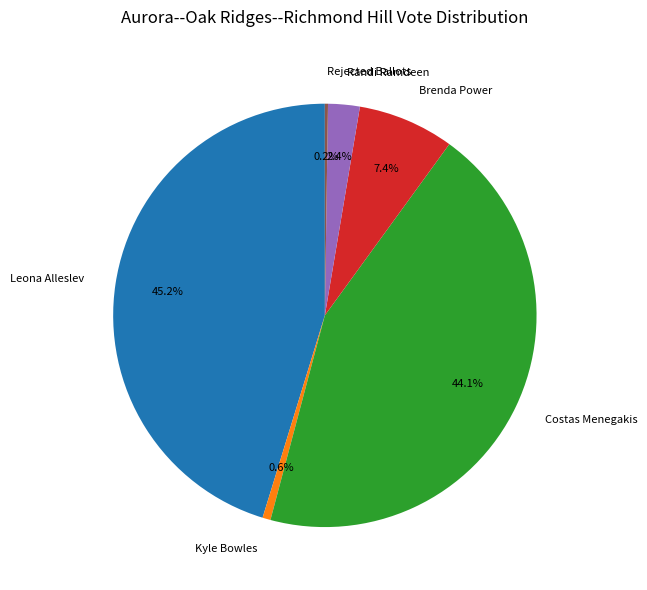

Does any single category account for the majority?

No